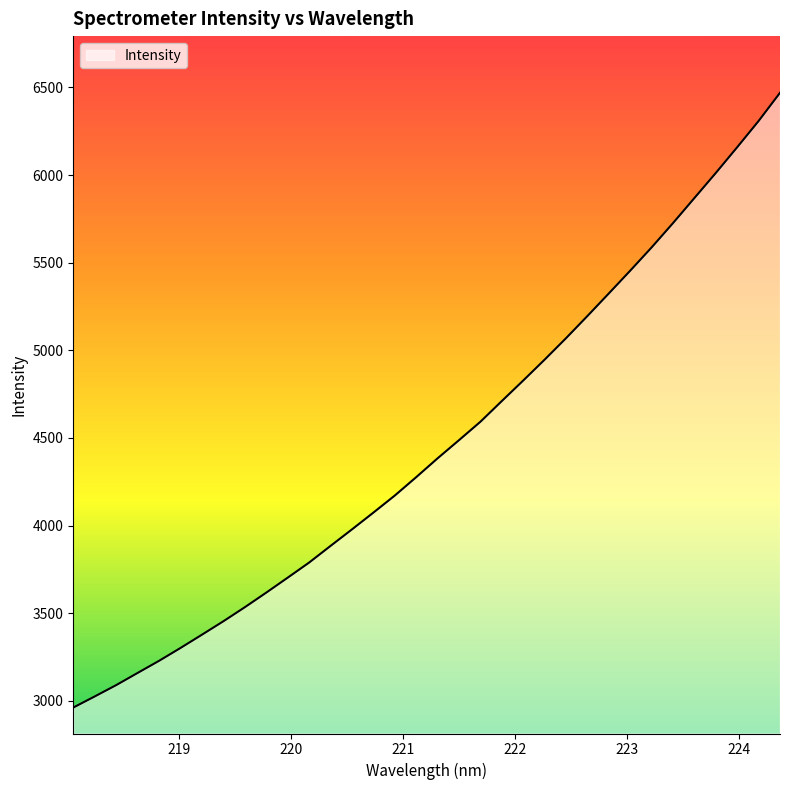

Does the chart display data point markers on the line(s)?

No